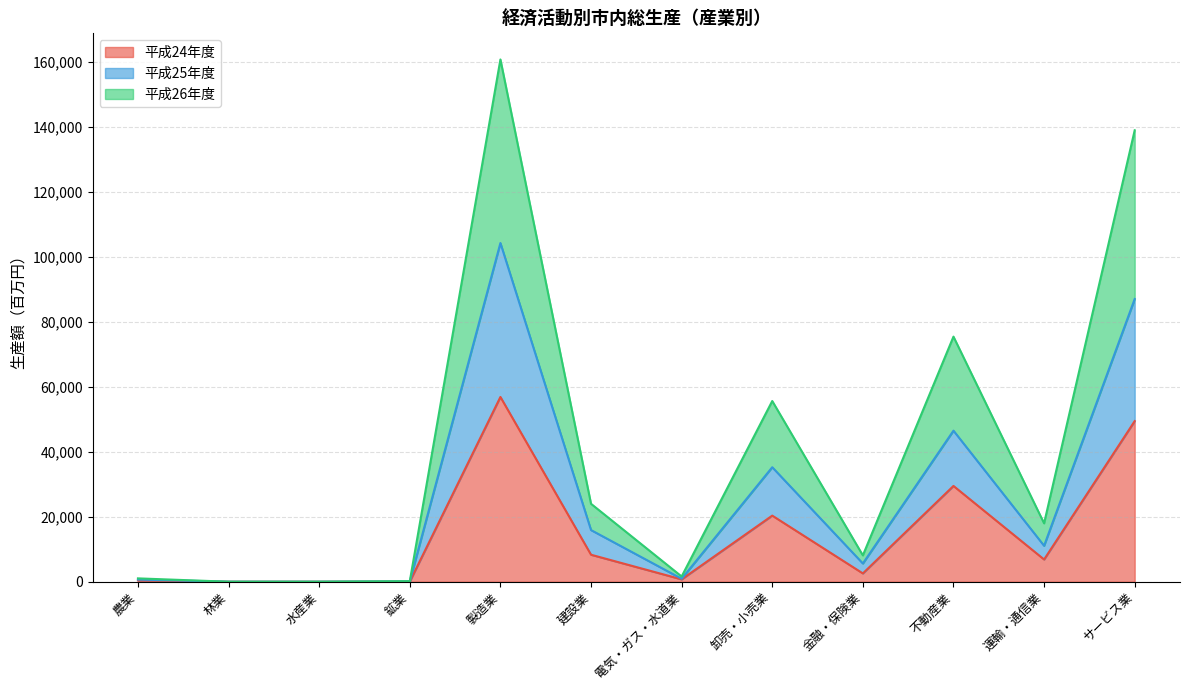

Rank the series at 金融・保険業 from highest to lowest value.

平成26年度, 平成25年度, 平成24年度